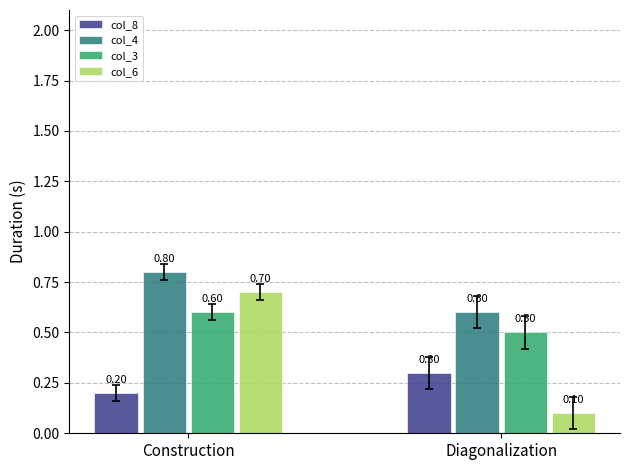

Rank the categories by col_6 value from highest to lowest.

Construction, Diagonalization